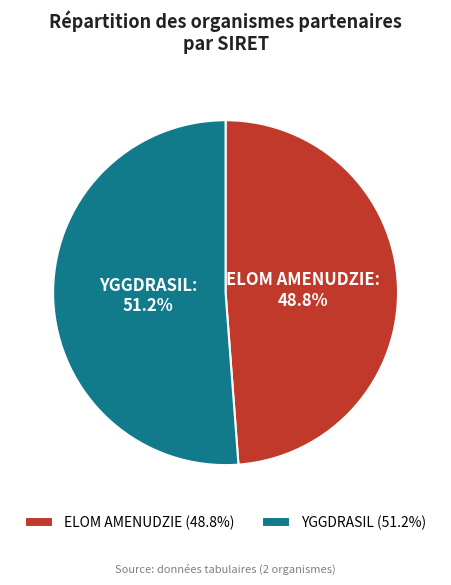

Is there any slice that represents more than half of the pie?

Yes